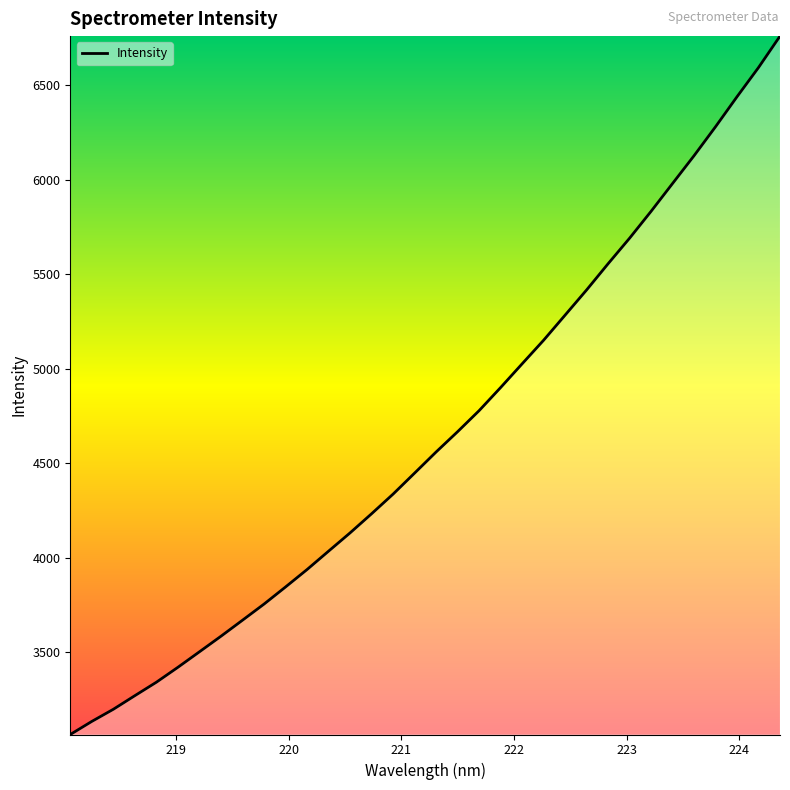

What is the greatest value displayed?

6761.3